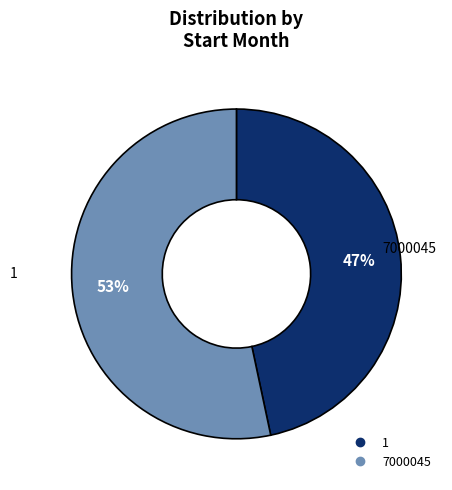

True or false: 1 accounts for 41% of the total.

False